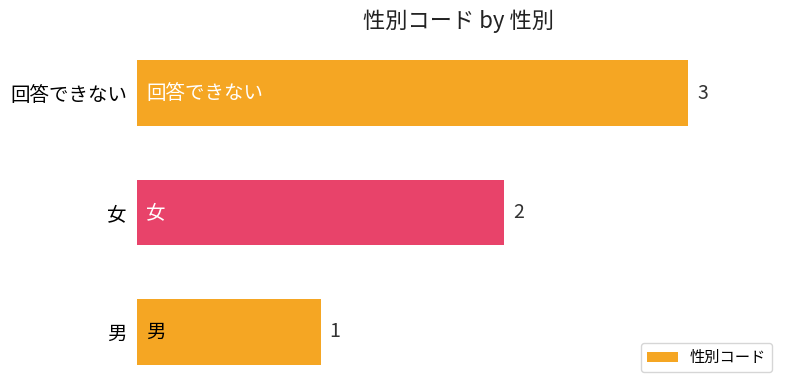

What is the sum of the values at 女 and 回答できない?

5